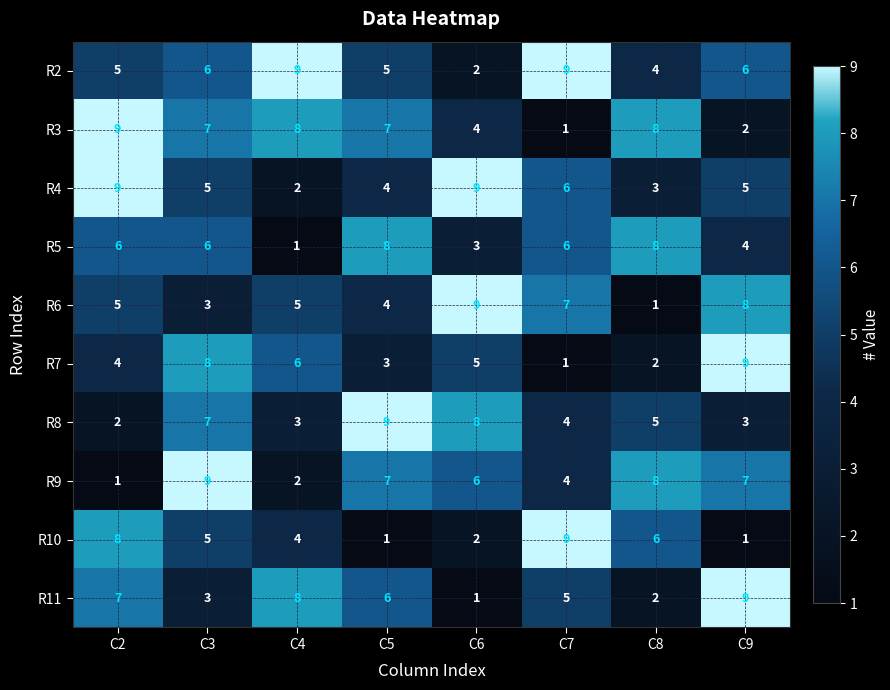

What is the sum of all R8 values?

41